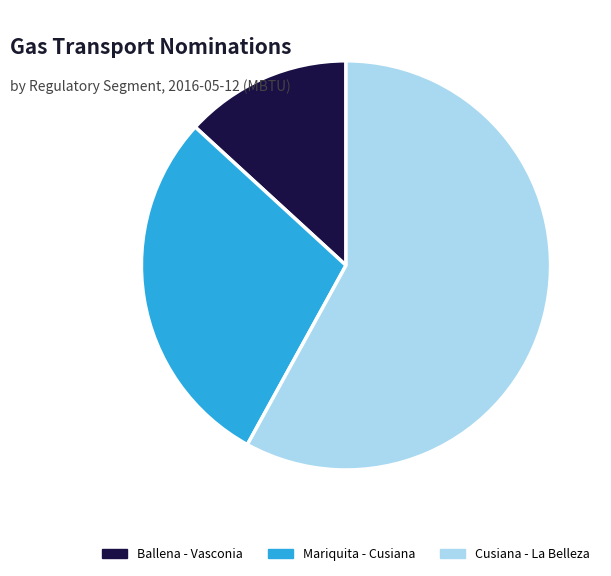

True or false: Cusiana - La Belleza accounts for 58% of the total.

True